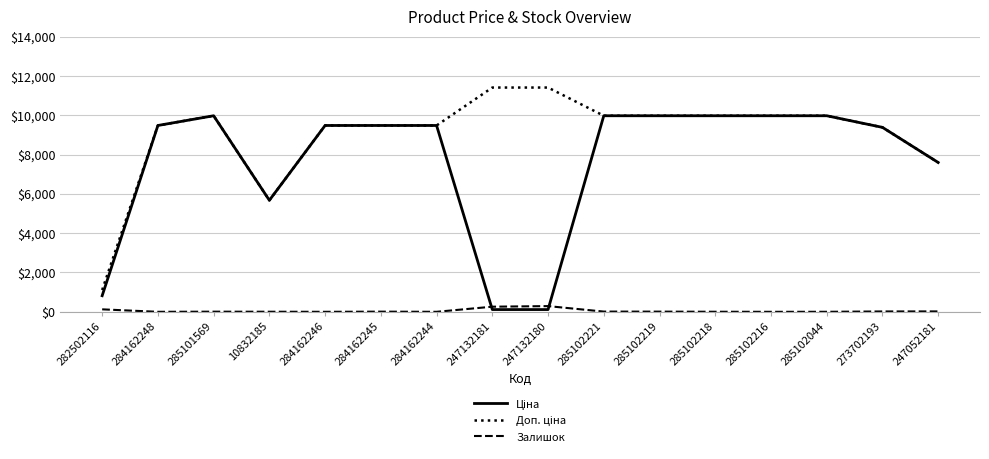

What is the total value across all series at 284162244?

18960.1